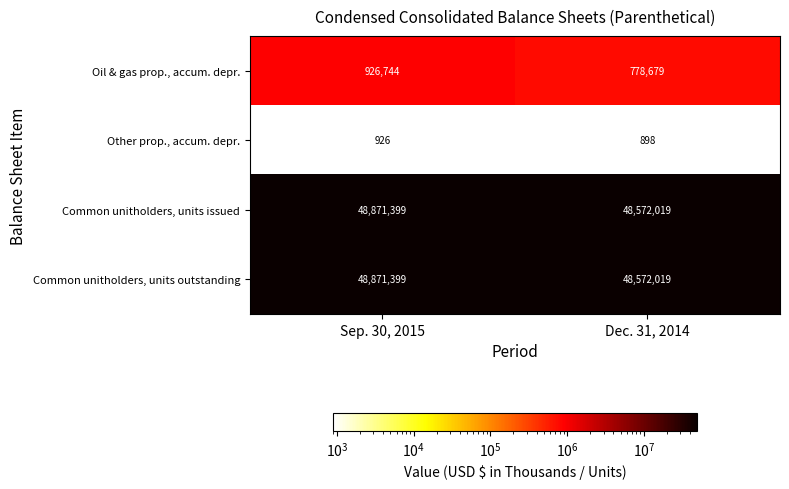

True or false: Oil & gas prop., accum. depr. has a value of 926744 at Sep. 30, 2015.

True